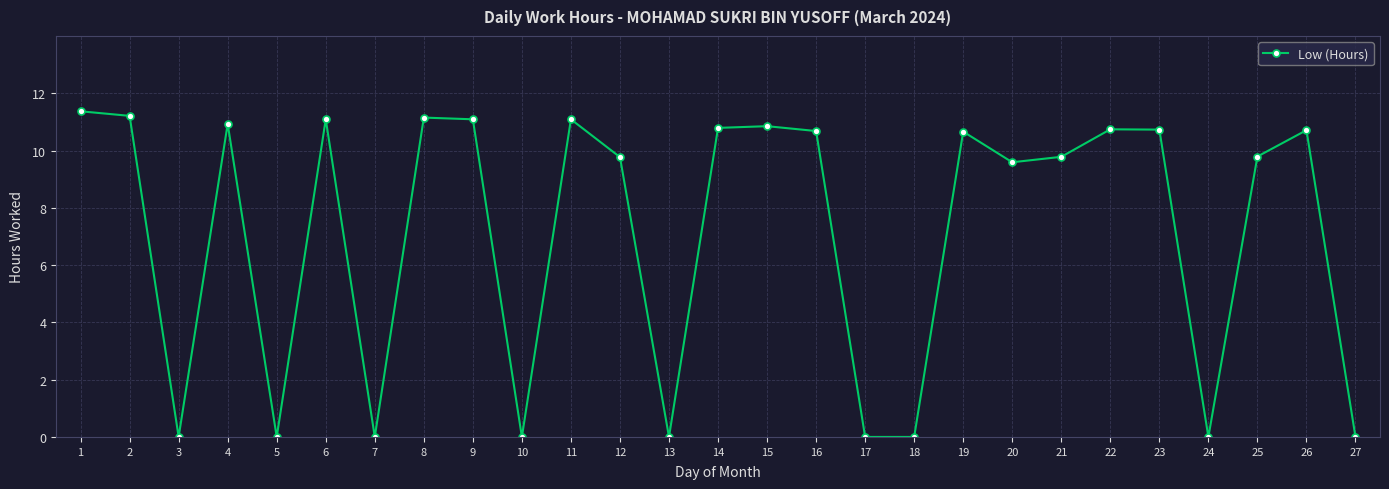

Where is the data nearest to the value 5?

20